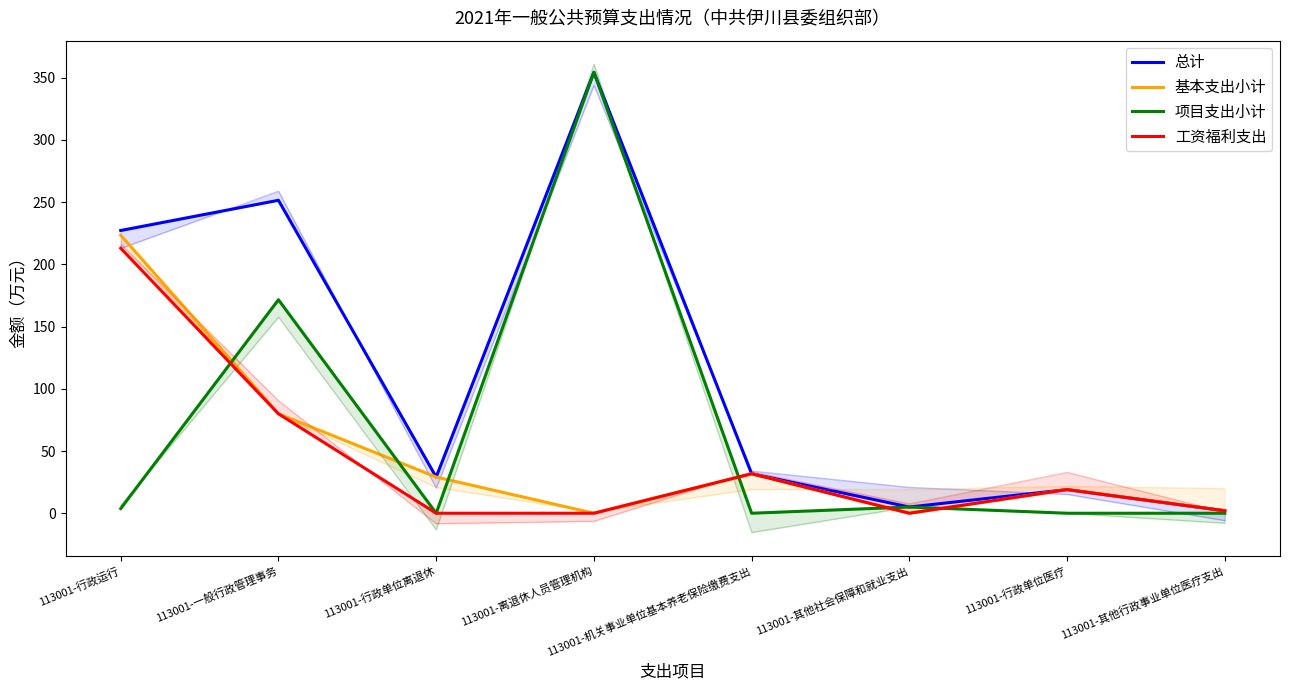

What is the label of the 6th point from the right?

113001-行政单位离退休